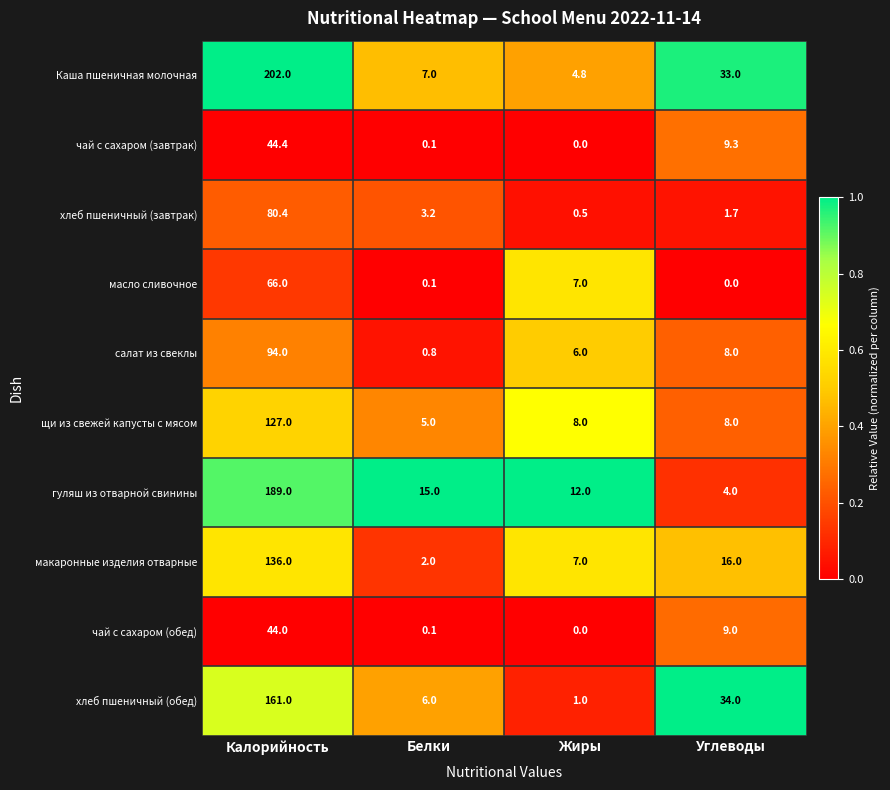

Rank the series by their maximum value, from highest to lowest.

Каша пшеничная молочная, гуляш из отварной свинины, хлеб пшеничный (обед), макаронные изделия отварные, щи из свежей капусты с мясом, салат из свеклы, хлеб пшеничный (завтрак), масло сливочное, чай с сахаром (завтрак), чай с сахаром (обед)